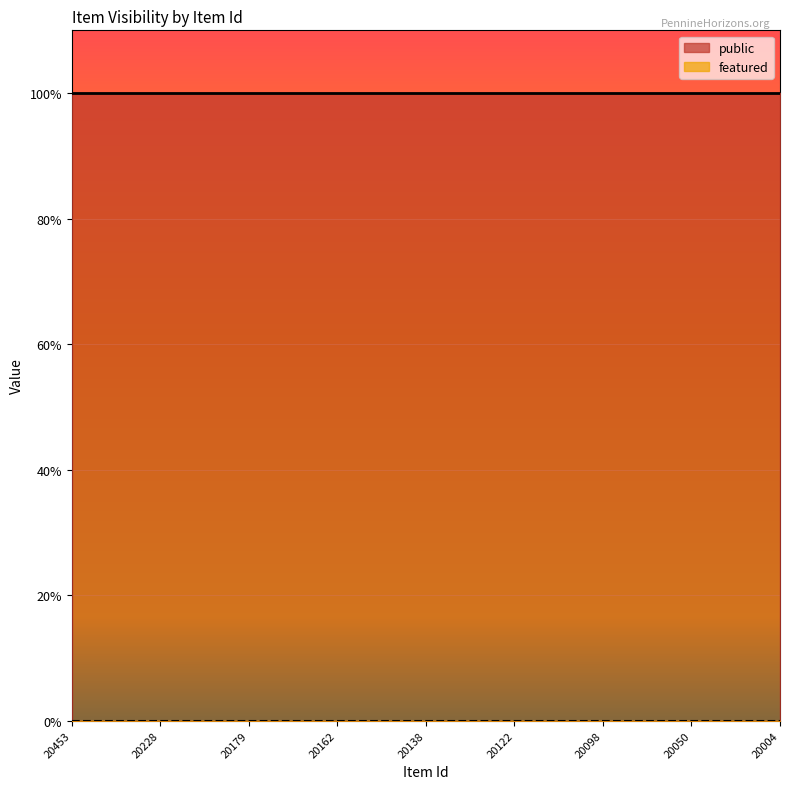

The featured series shows 0 at 20050. True or false?

True